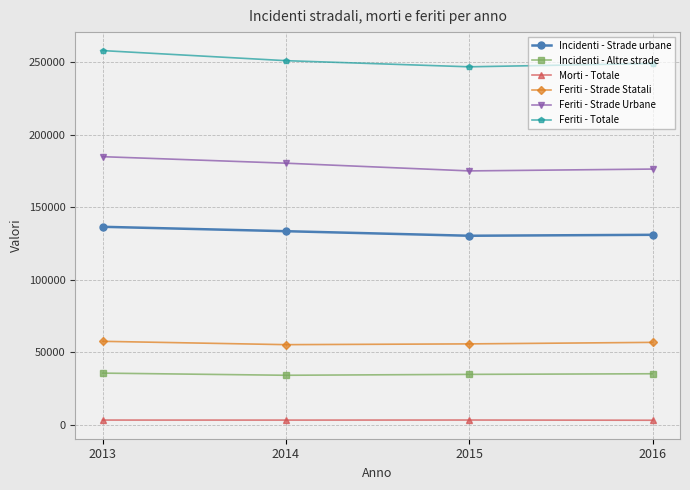

In Feriti - Strade Urbane, how many points are lower than both neighbors (excluding endpoints)?

1